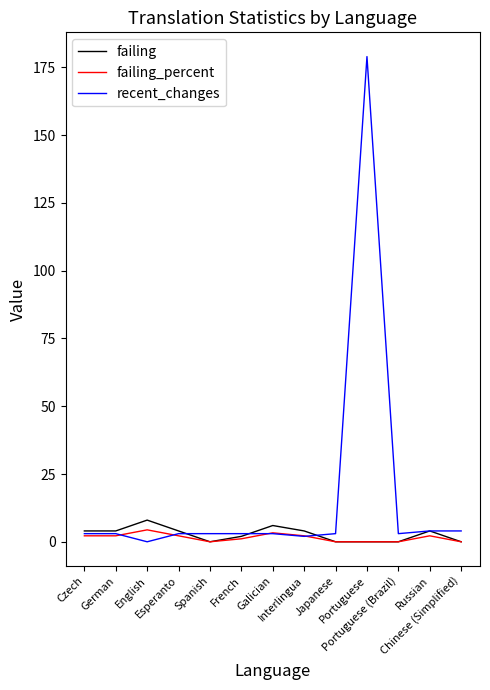

Where is the first local maximum for failing_percent?

English